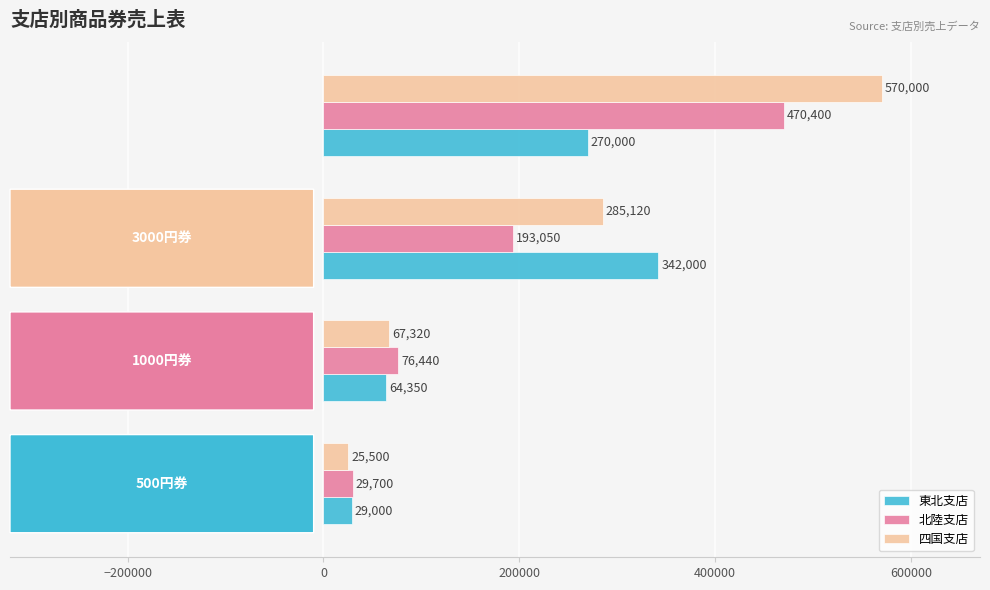

What is the sum of all 北陸支店 values?

769590